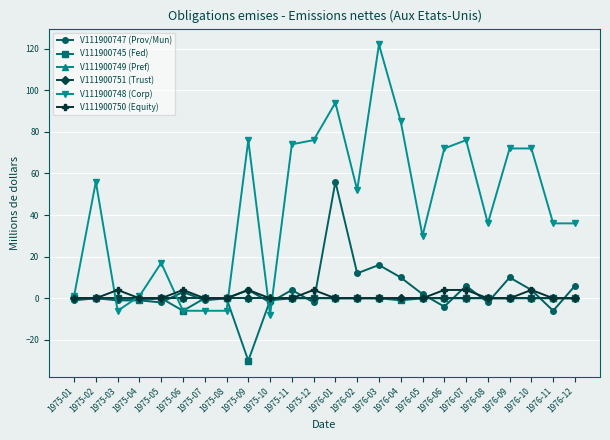

Does the chart have visible grid lines?

Yes